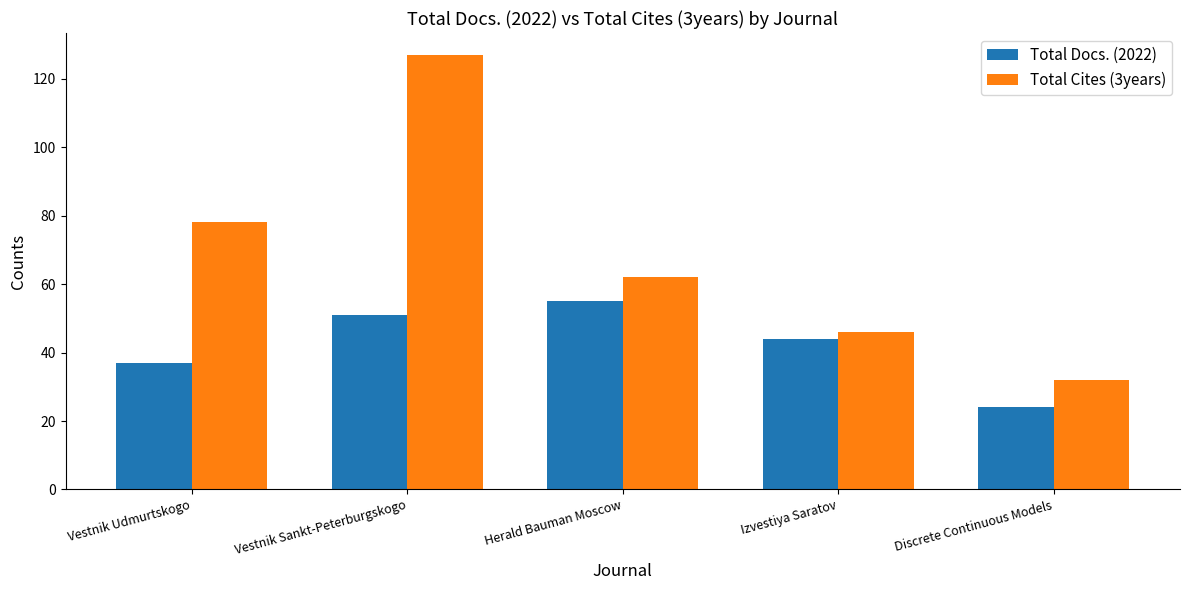

Are the bars horizontal?

No